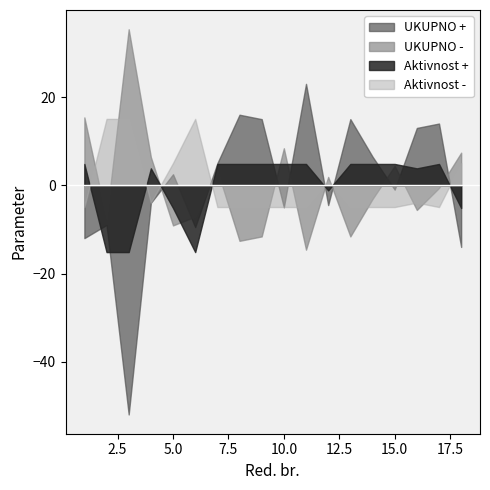

Rank the series by their maximum value, from highest to lowest.

UKUPNO -, UKUPNO +, Aktivnost -, Aktivnost +